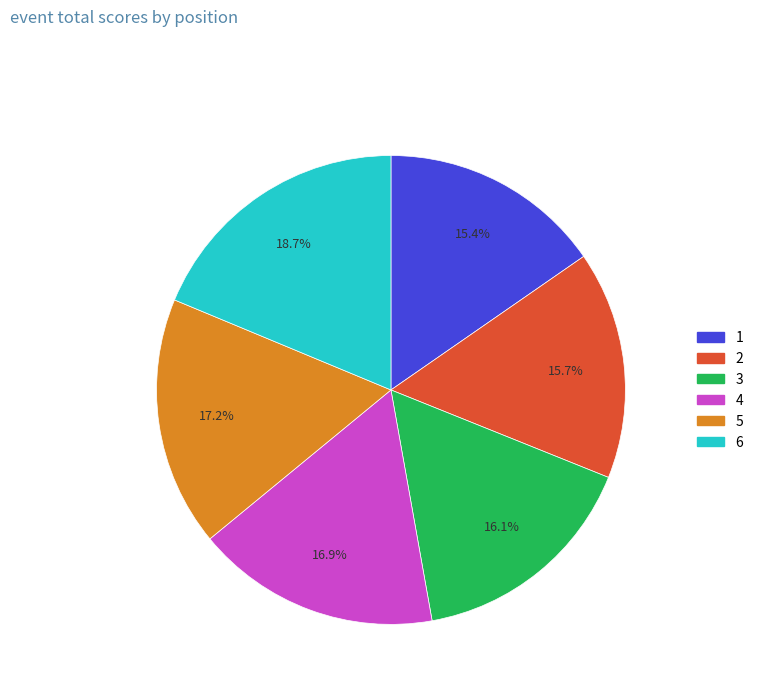

Does 1 account for over 50% of the chart?

No